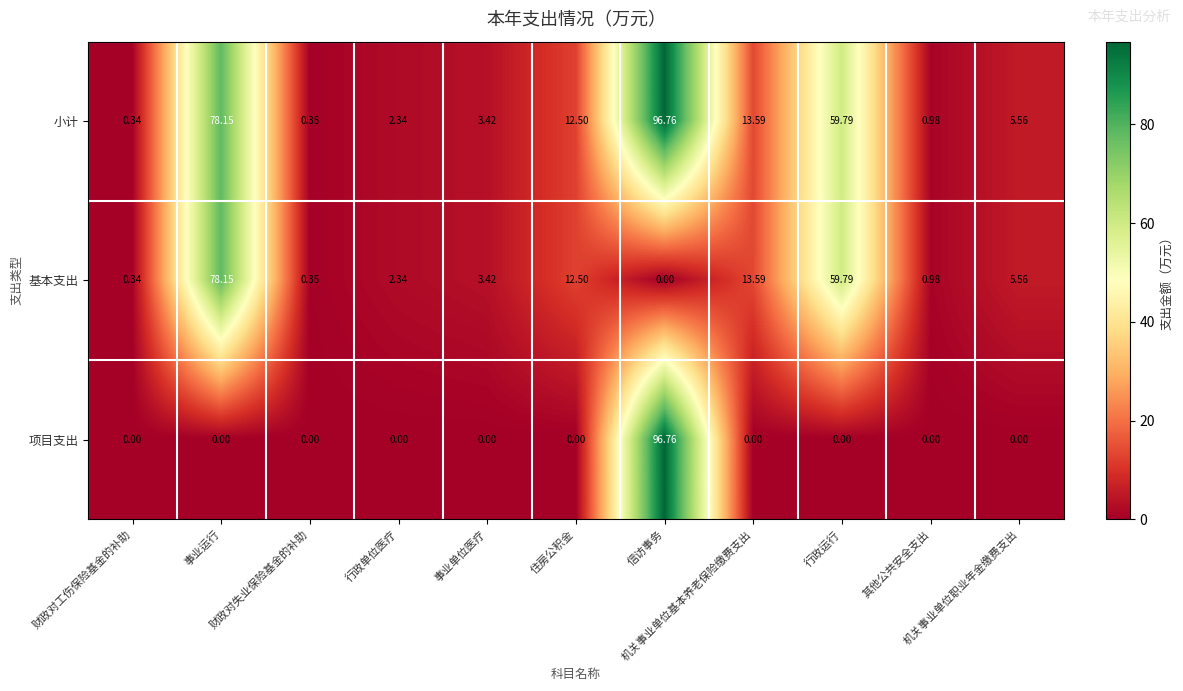

Rank the series by their average value, from lowest to highest.

项目支出, 基本支出, 小计